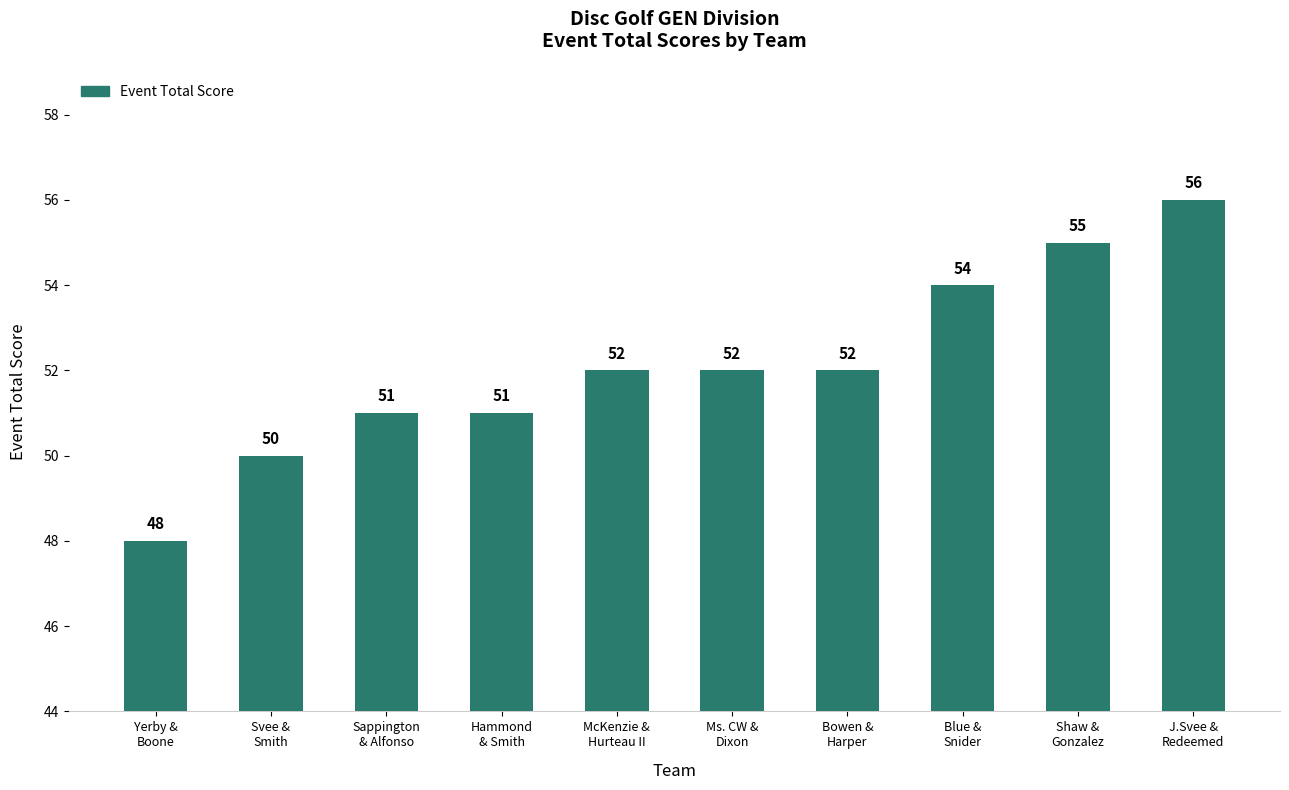

The value at Shaw &
Gonzalez is 55. True or false?

True